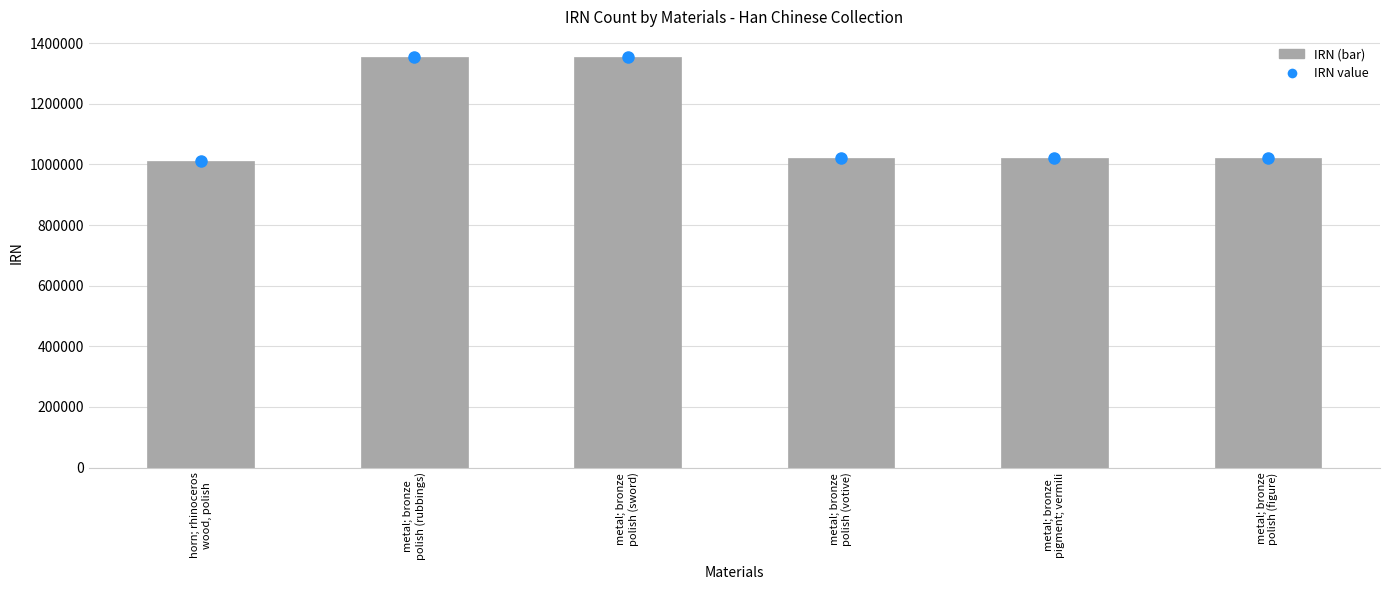

Rank the categories by value from highest to lowest.

metal; bronze
polish (sword), metal; bronze
polish (rubbings), metal; bronze
polish (figure), metal; bronze
pigment; vermili, metal; bronze
polish (votive), horn; rhinoceros
wood, polish